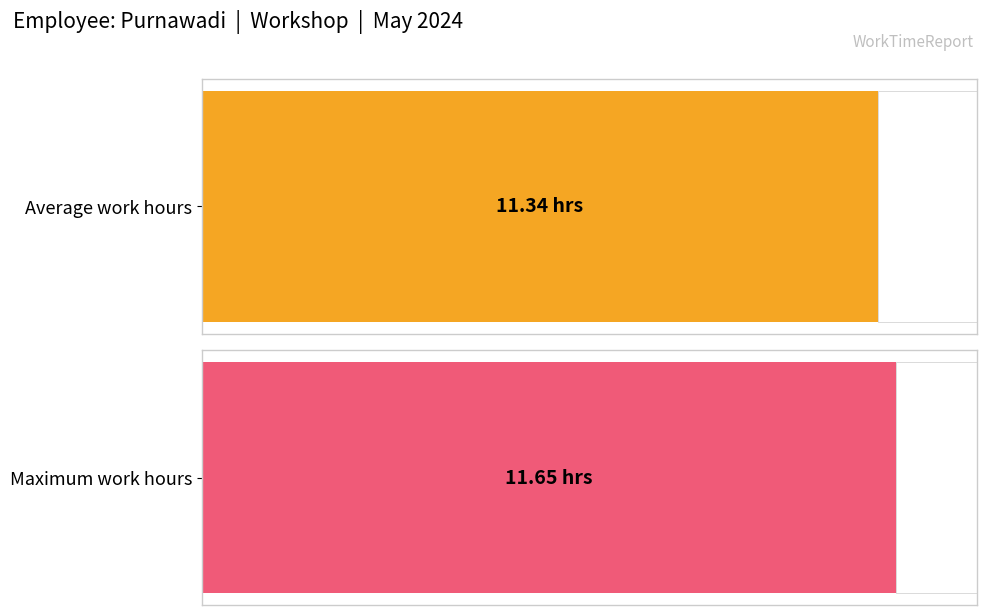

The value at 16 is 5.4. True or false?

False